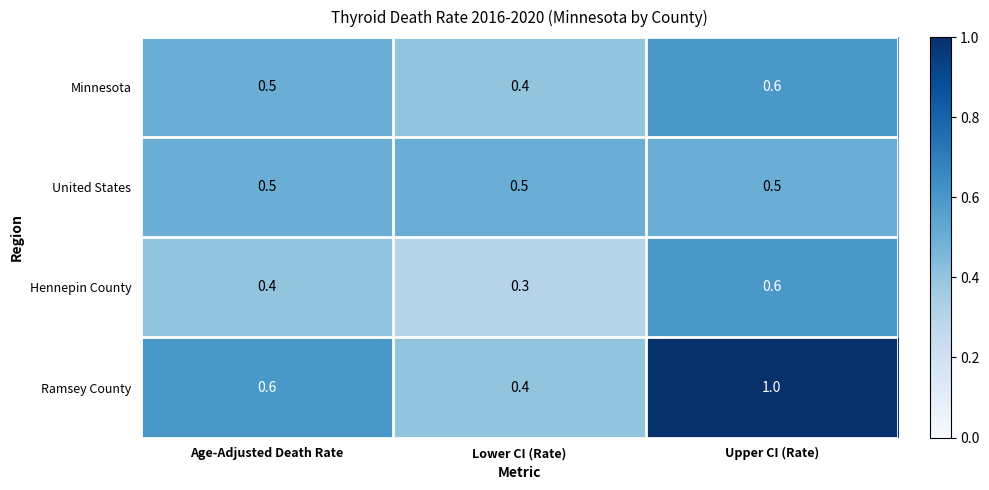

Which category has the lowest value across all series?

Lower CI (Rate)